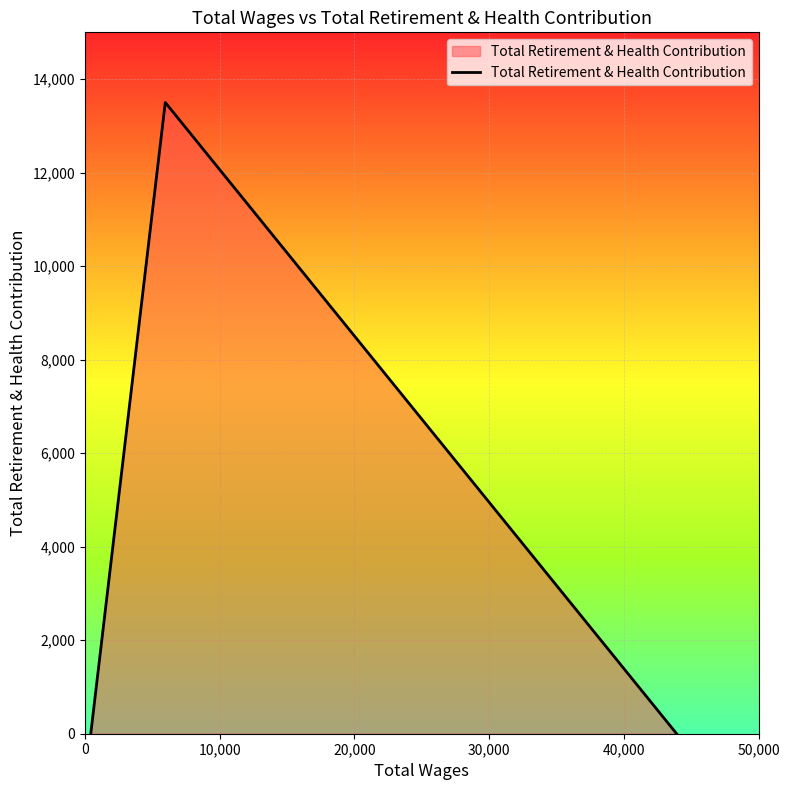

What is the sum of all values?

13500